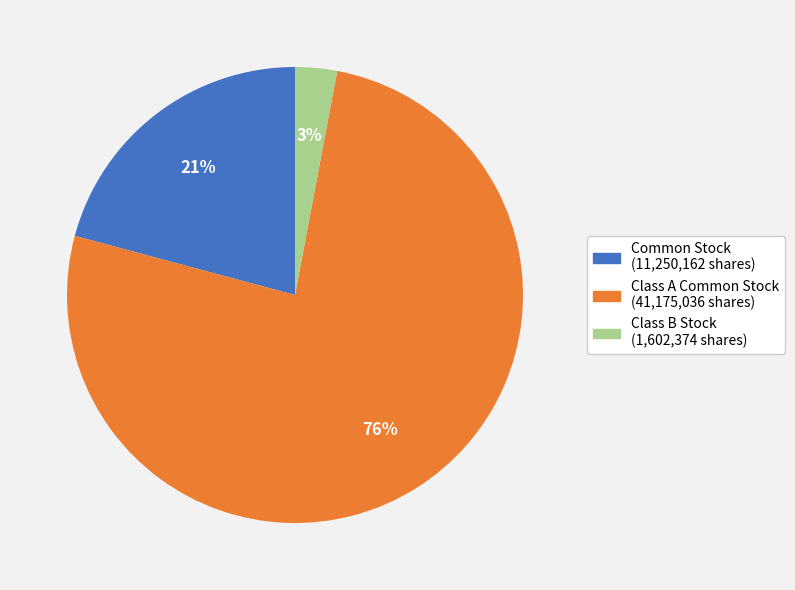

Which has a higher value, Common Stock (11,250,162 shares) or Class B Stock (1,602,374 shares)?

Common Stock (11,250,162 shares)